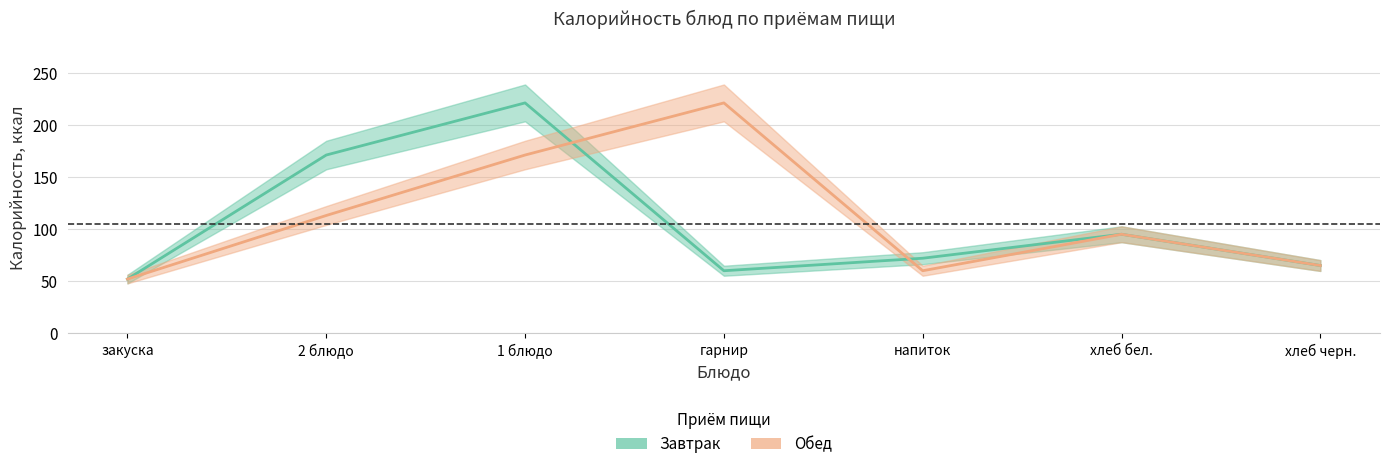

True or false: Обед and Завтрак cross at least once.

True